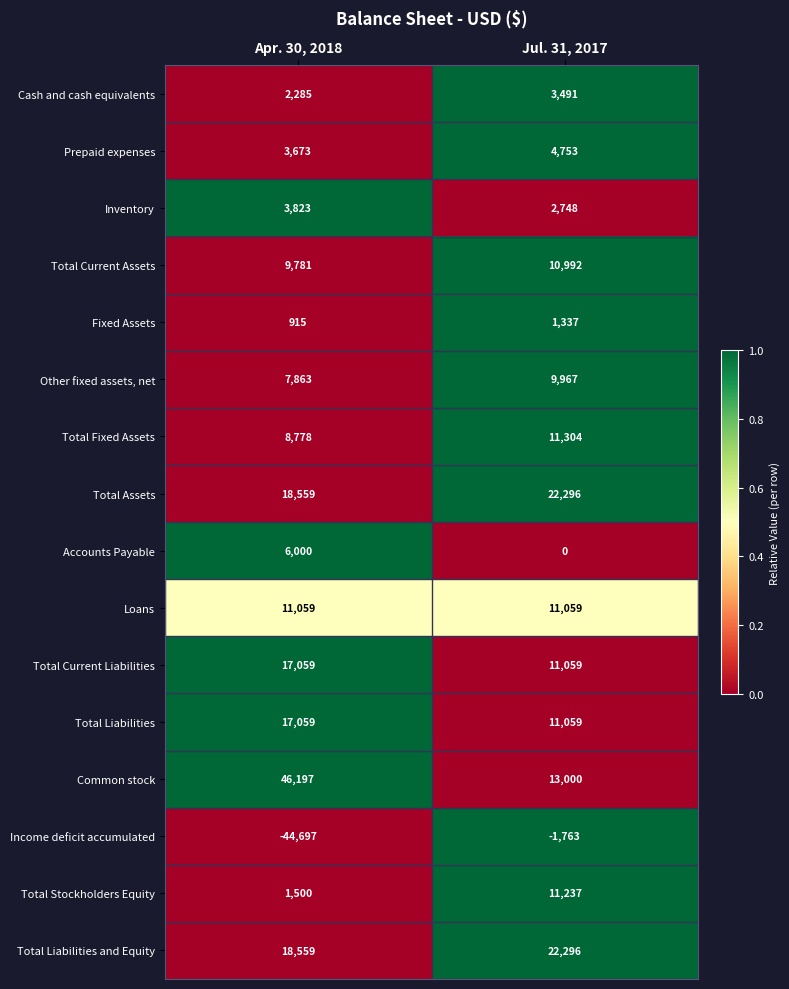

Which series has the largest range (max minus min)?

Income deficit accumulated